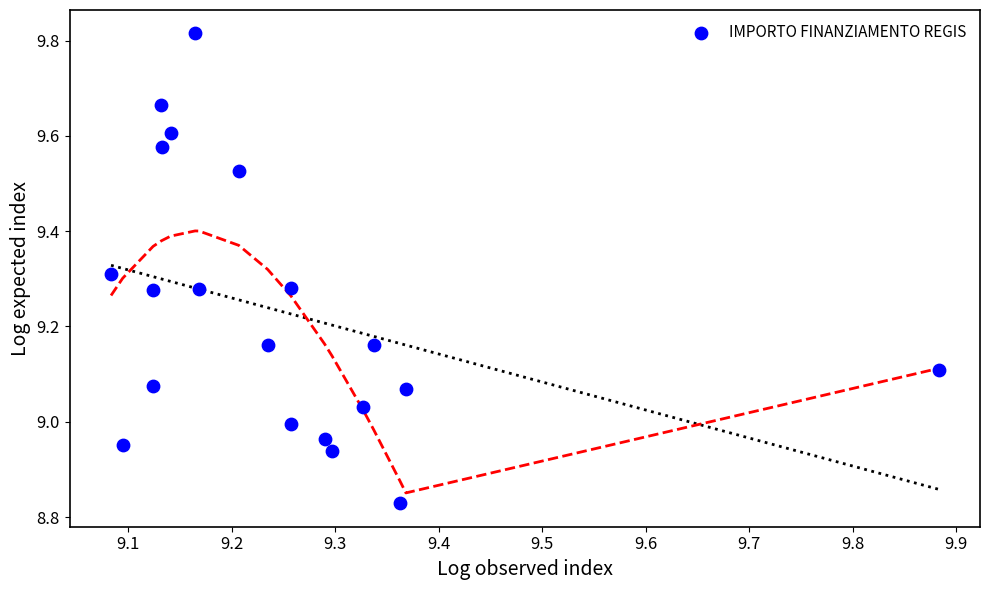

What is the range of X values (max minus min)?

0.8